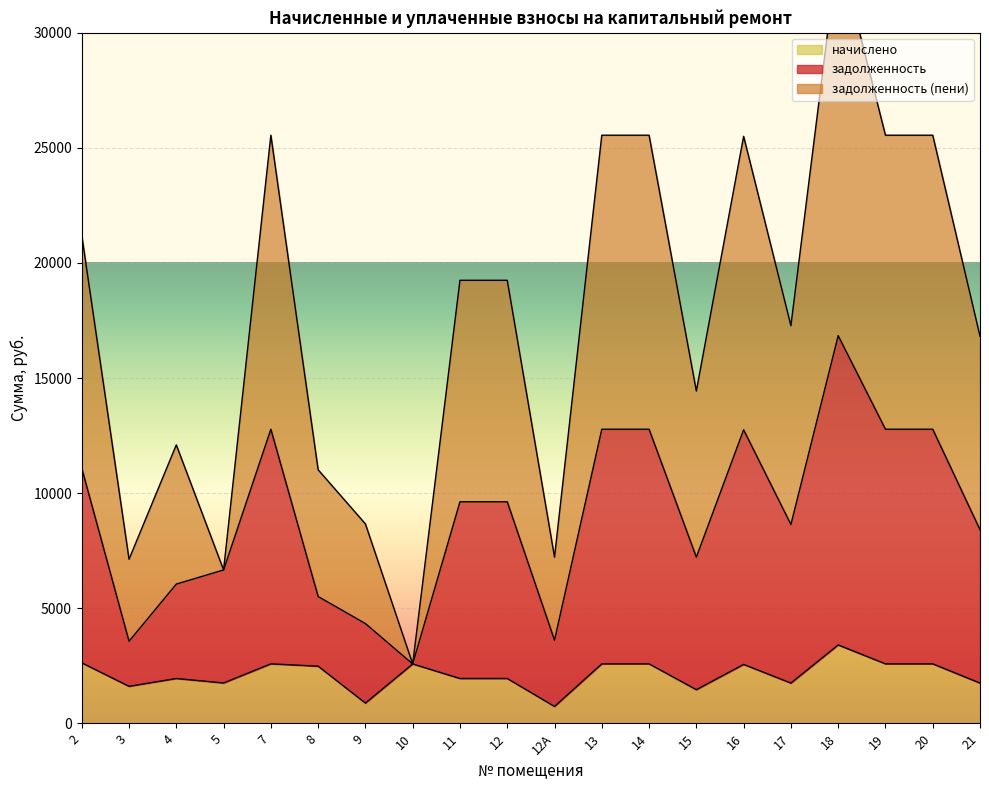

What is the label of the 13th point from the left?

14